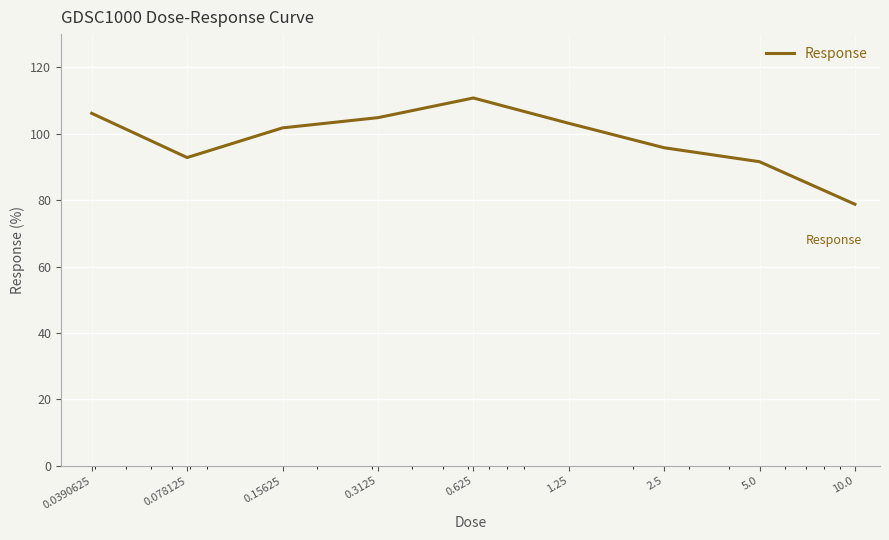

What is the smallest value displayed?

78.8